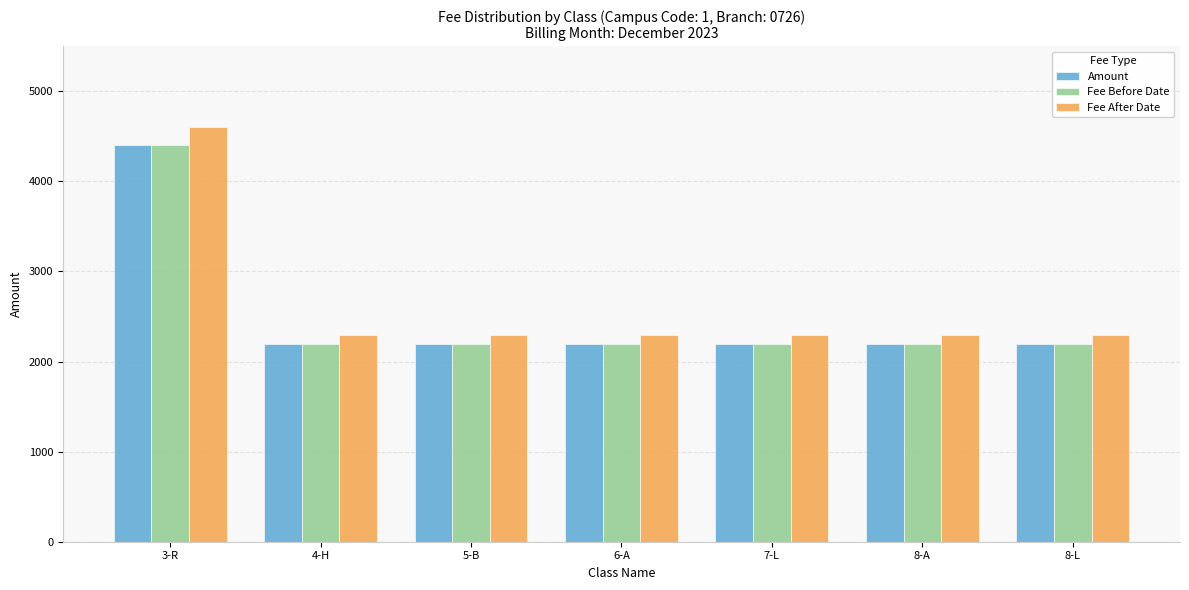

What is the spread (max minus min) of values at 5-B?

100